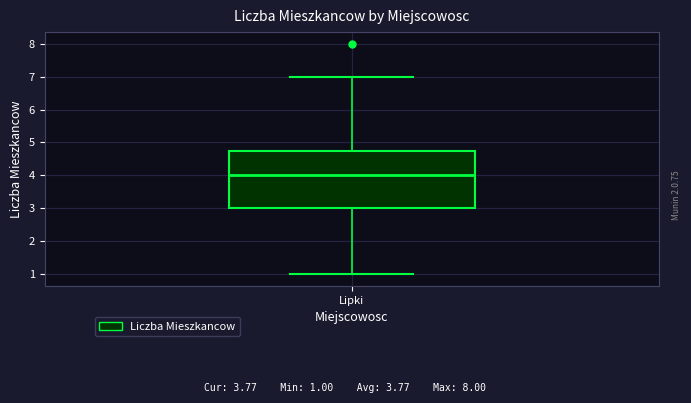

Transcribe this box plot: give where the median line is, the range the box spans, and where the two whiskers end, as read against the y-axis. The values are not printed on the chart, so give them approximately, as read against the axis.

median 4.0, box 3.0 to 4.8, whiskers 1.0 to 7.0